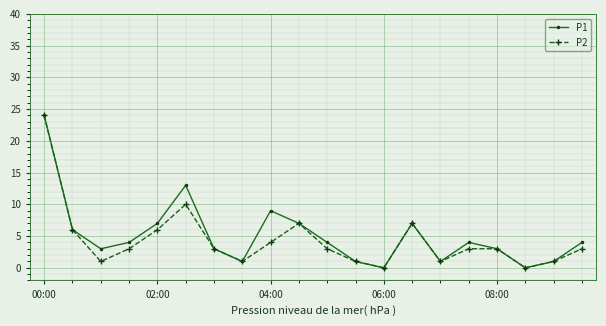

Reading left to right, extract all data points from this chart.

P1: 24	6	3	4	7	13	3	1	9	7	4	1	0	7	1	4	3	0	1	4
P2: 24	6	1	3	6	10	3	1	4	7	3	1	0	7	1	3	3	0	1	3